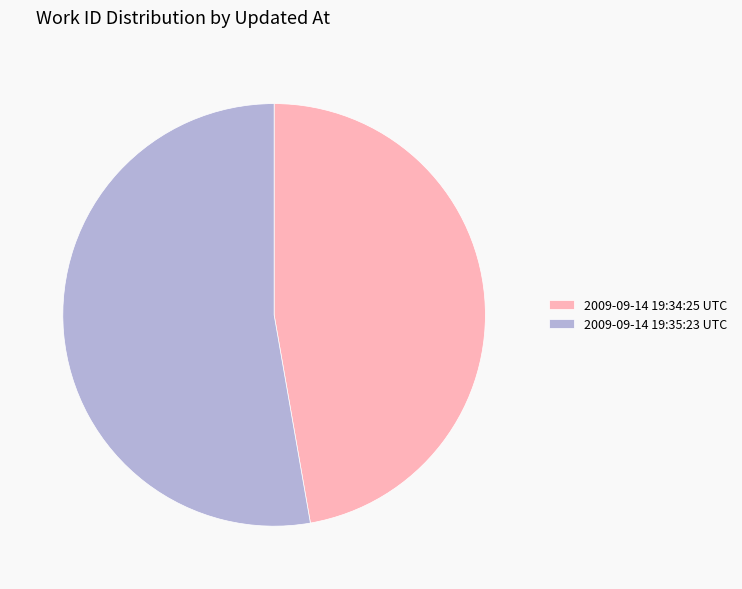

The 2009-09-14 19:34:25 UTC slice represents 56% of the pie. True or false?

False